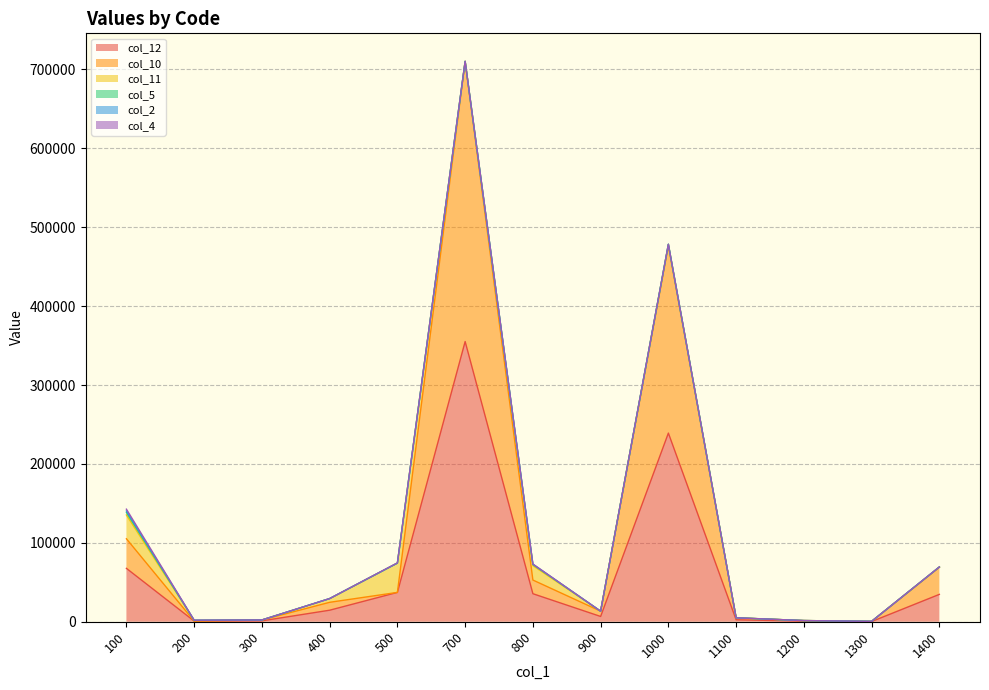

Reading left to right, transcribe all the data shown in this chart.

col_12: 67634.1	819.1	1112.9	14605.4	37152.9	355091.5	35513.3	6670.9	239081.6	2487.6	741.5	243.0	34661.1
col_10: 37502.7	0.0	1094.5	10007.1	0.0	355081.0	17328.7	6670.9	237370.3	2420.7	741.5	121.5	34335.7
col_11: 30131.4	819.1	18.4	4598.3	37152.9	10.5	18184.6	0.0	1711.3	66.9	0.0	121.5	325.4
col_5: 3438.9	136.5	3.4	121.5	19.4	0.0	1548.1	0.0	200.2	0.0	0.0	0.0	50.7
col_2: 1713.7	68.3	0.4	38.2	1.2	0.0	222.6	0.0	0.0	0.0	0.0	0.0	24.5
col_4: 2224.6	136.5	10.7	1.0	305.6	0.0	351.5	0.0	0.0	21.0	0.0	0.0	24.8